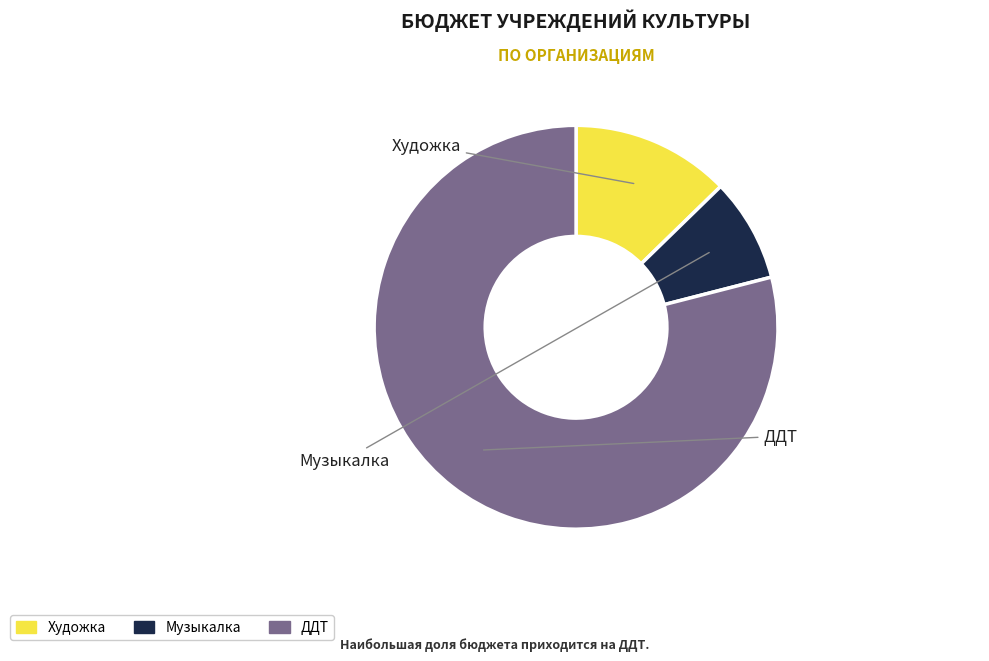

Which slice represents more than half of the pie?

ДДТ